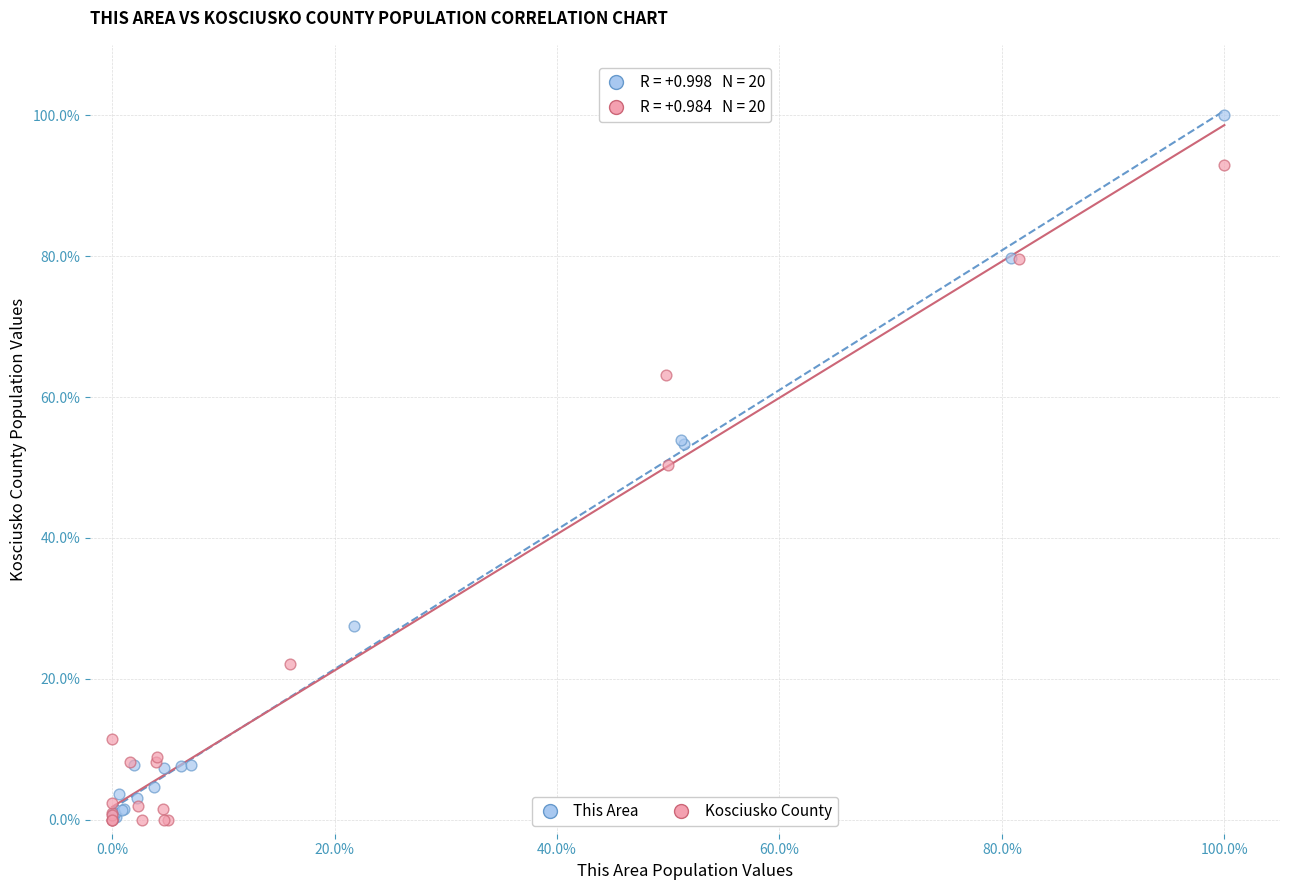

Which series has the largest Y range (max minus min)?

This Area